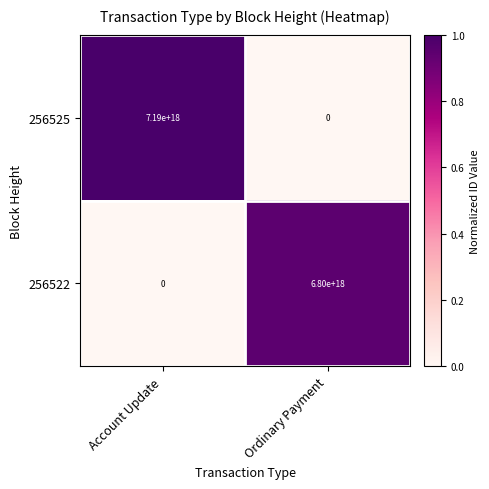

Which series has the largest total across all categories?

256525